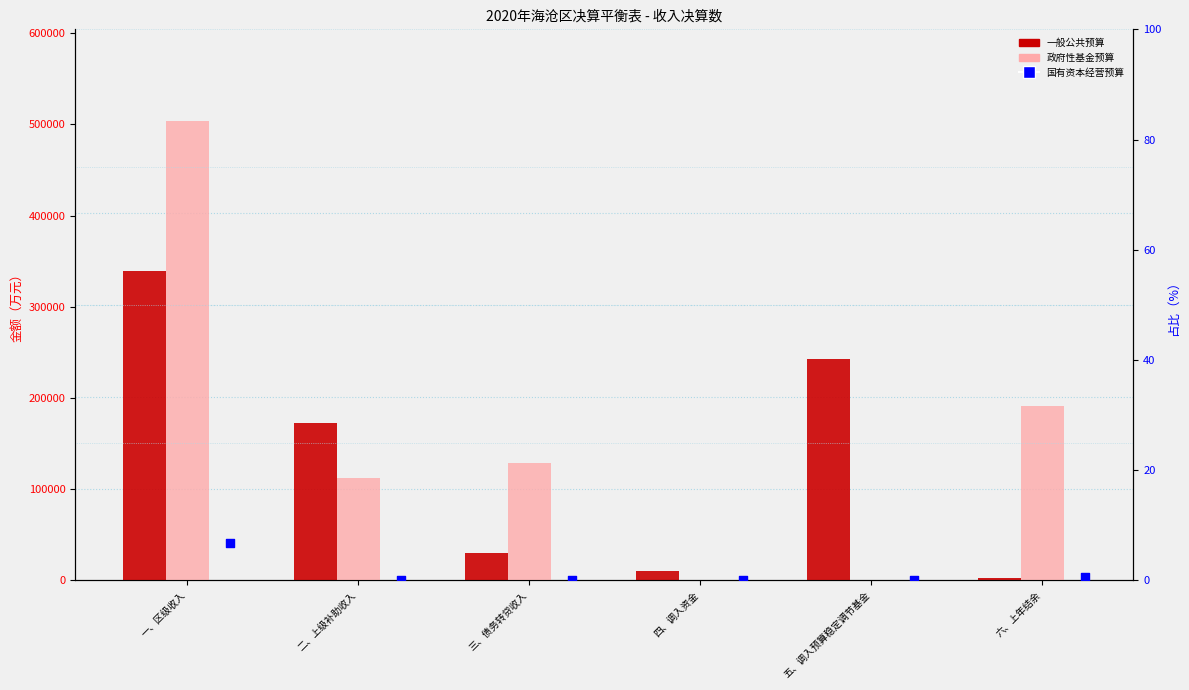

What is the total value across all series at 五、调入预算稳定调节基金?

242400.0